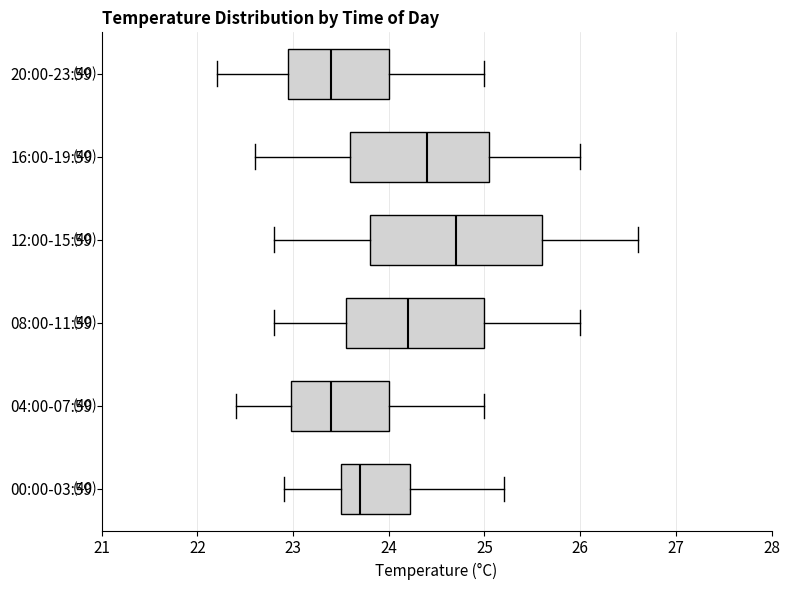

Where is the left edge of the box for 00:00-03:59 on the x-axis? The values are not printed on the chart, so give them approximately, as read against the axis.

23.5